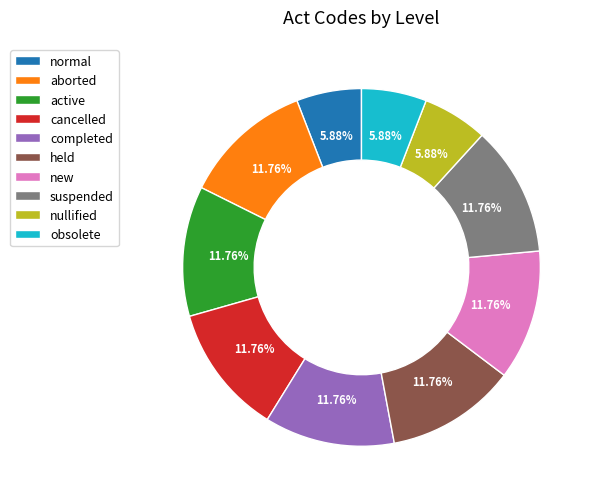

Is it true that obsolete is 6% of the pie?

True